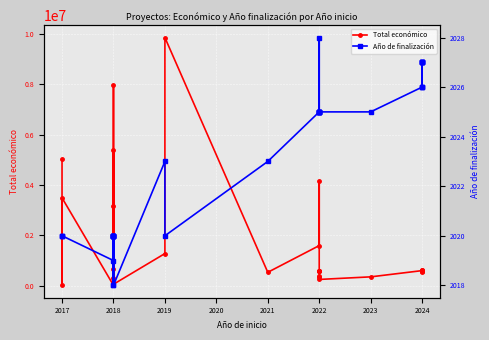

Between 2018 and 2024, which series saw the biggest shift?

Total económico